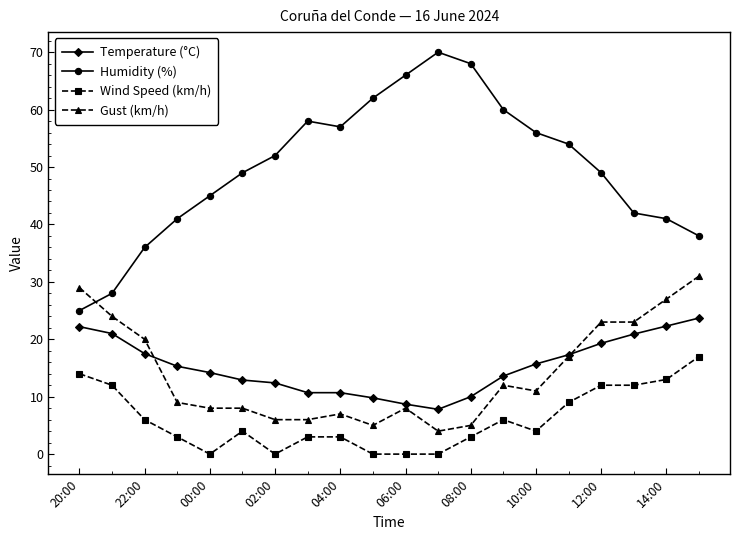

True or false: Temperature (°C) and Humidity (%) intersect in this chart.

False